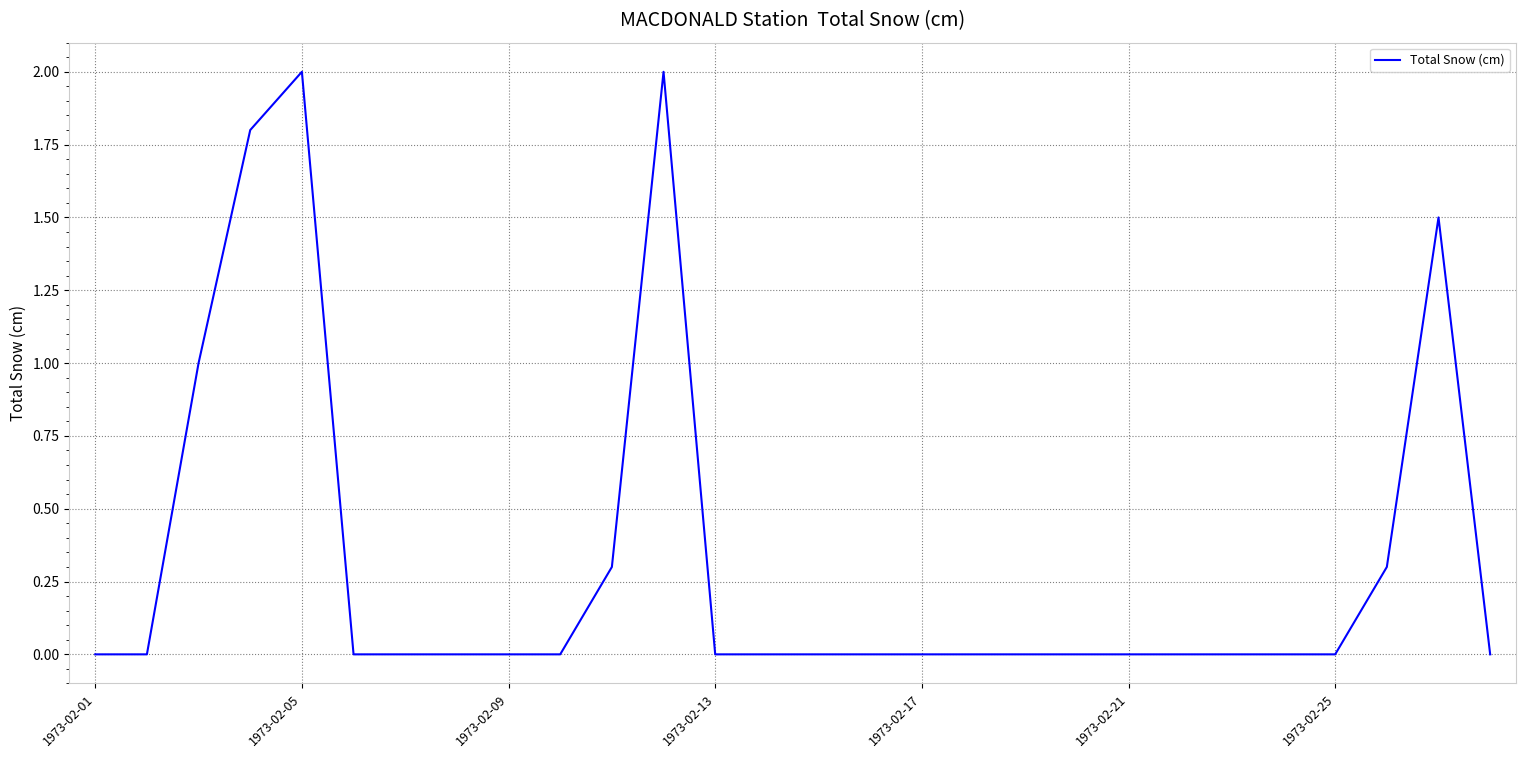

What is the difference between the maximum and minimum values?

2.0